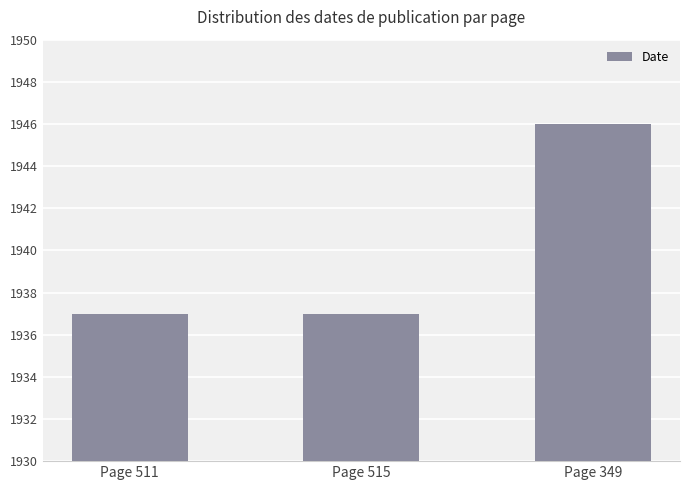

Approximately how many times larger is the value at Page 349 compared to Page 511?

1.0